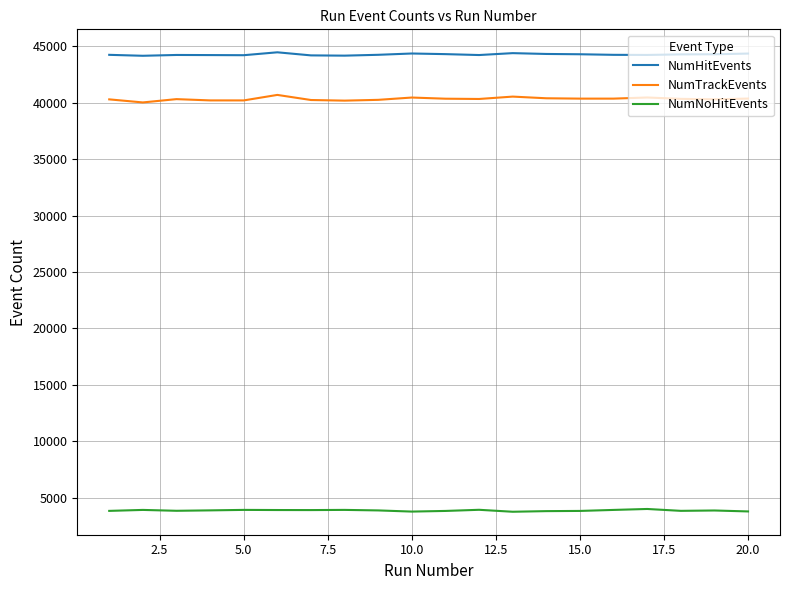

True or false: NumTrackEvents and NumHitEvents intersect in this chart.

False